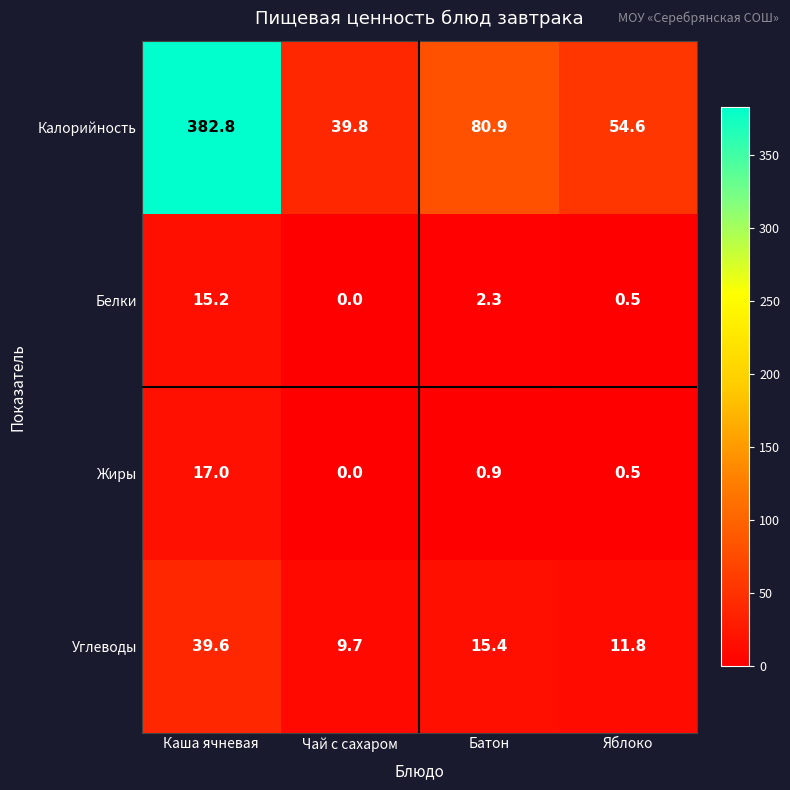

Rank the series by their maximum value, from highest to lowest.

Калорийность, Углеводы, Жиры, Белки